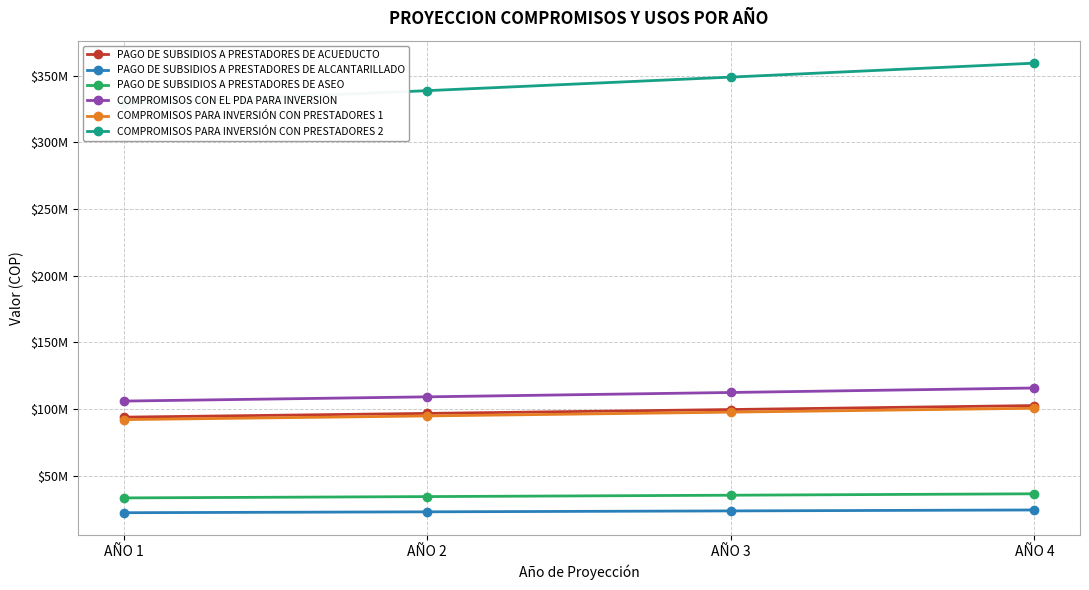

At how many categories does at least one series exceed 24888113?

4